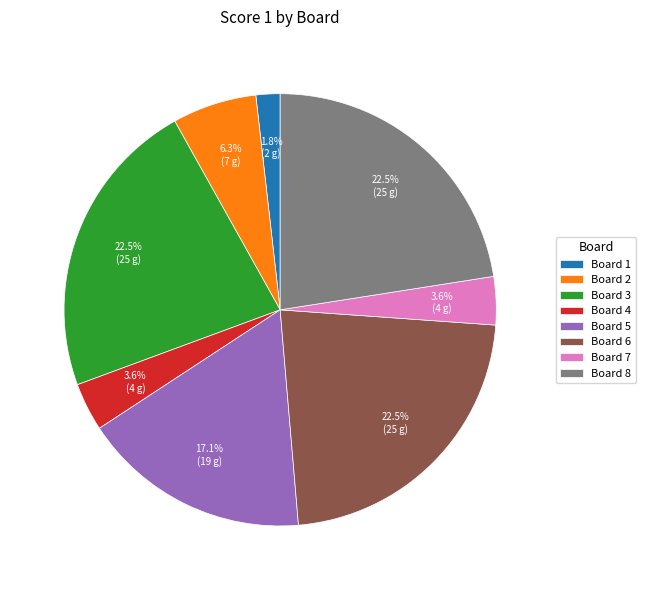

What percentage do Board 2 and Board 8 together represent?

28.8%